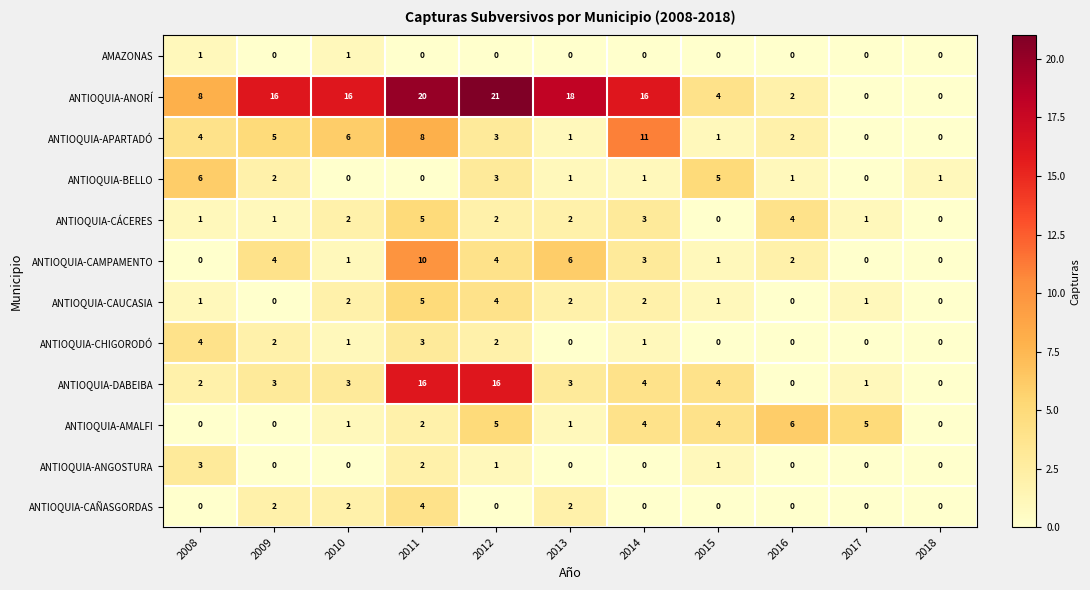

Which series has the widest spread of values?

ANTIOQUIA-ANORÍ